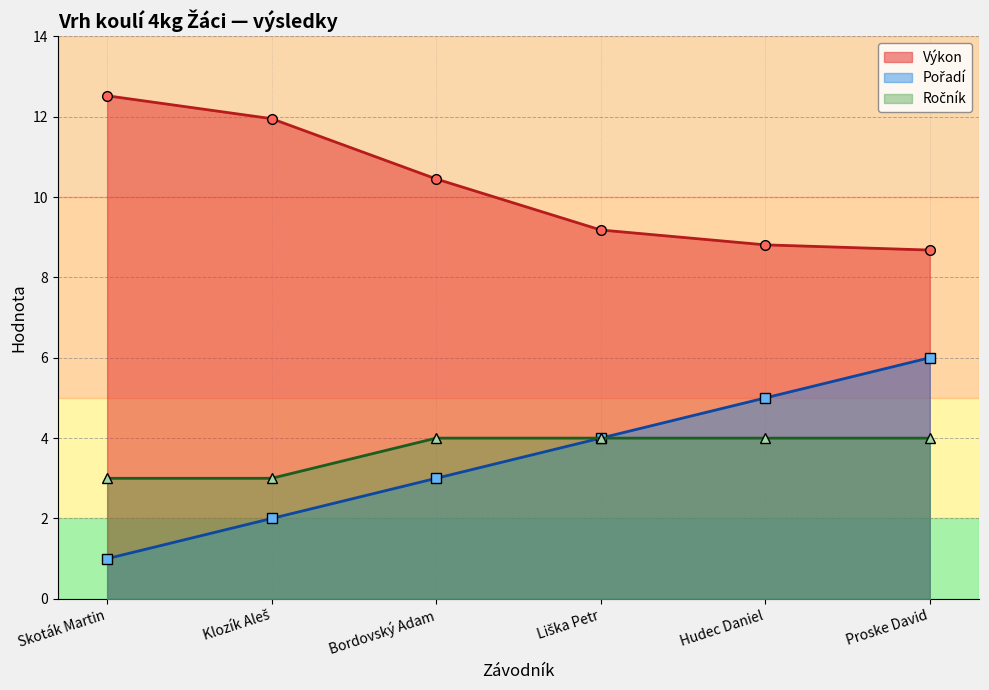

How many series are shown in this chart?

3